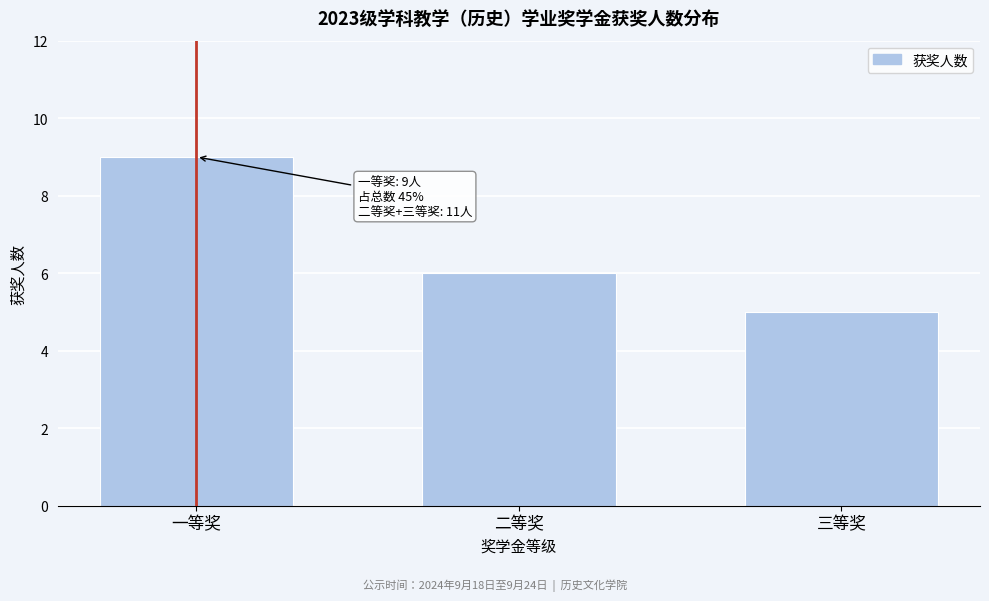

Reading left to right, extract all data points from this chart.

9	6	5